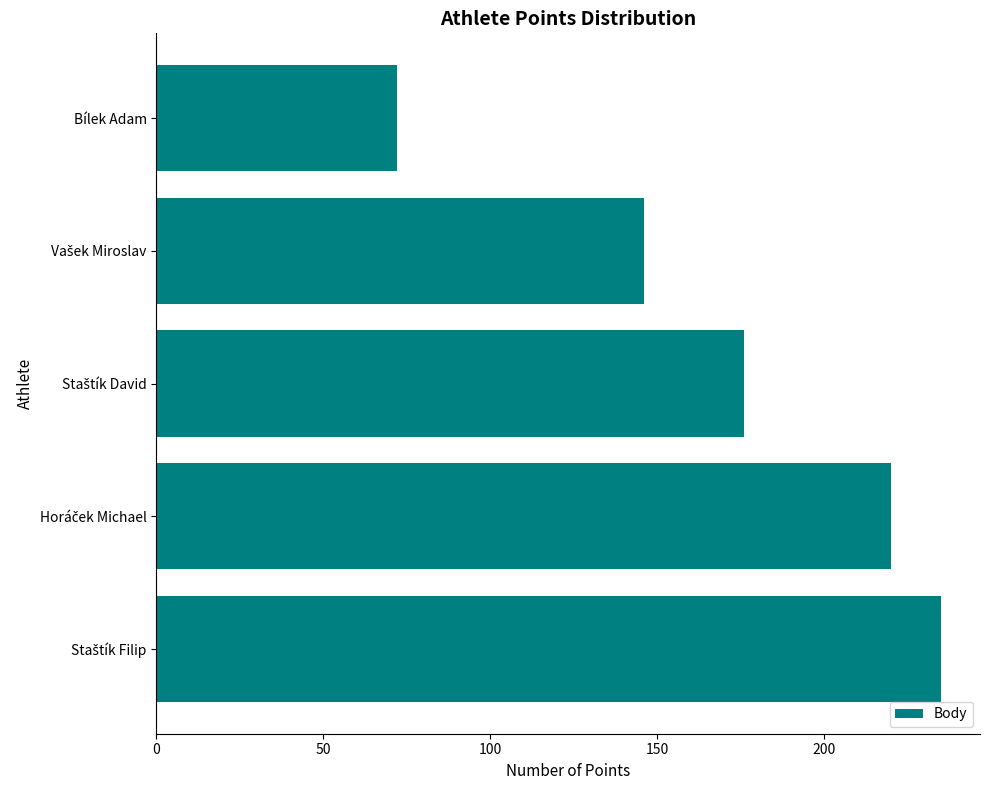

What is the greatest value displayed?

235